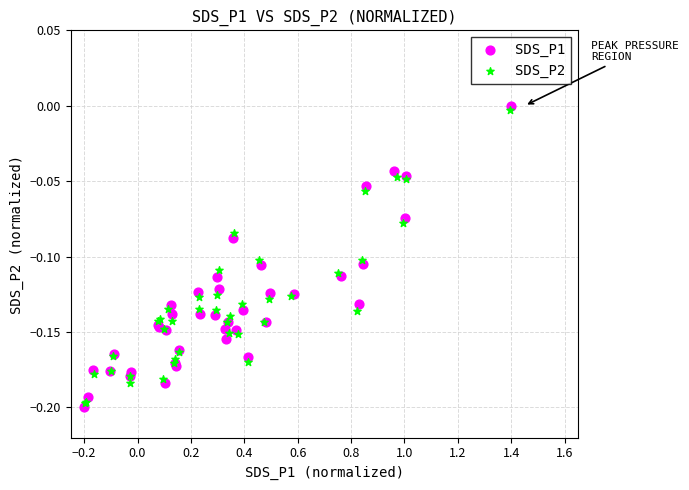

Which series contains the lowest Y value?

SDS_P1